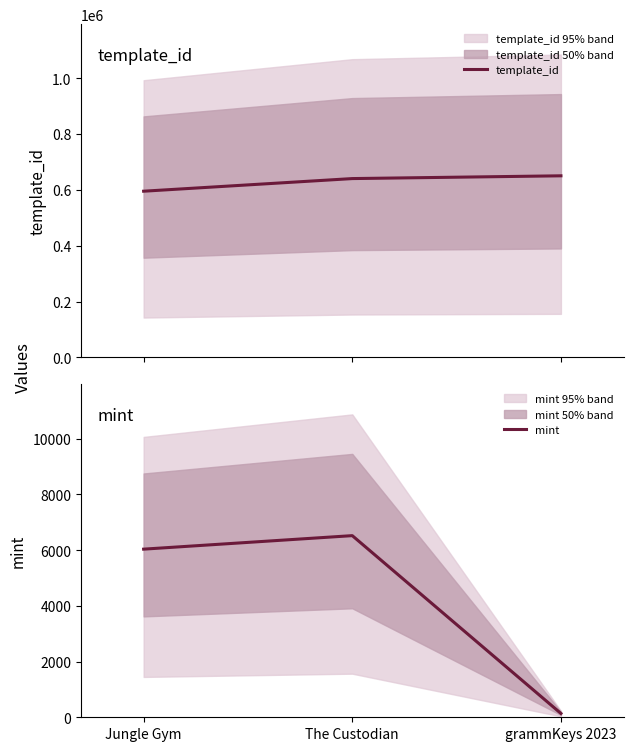

At grammKeys 2023, list the series in order from smallest to largest.

mint, template_id